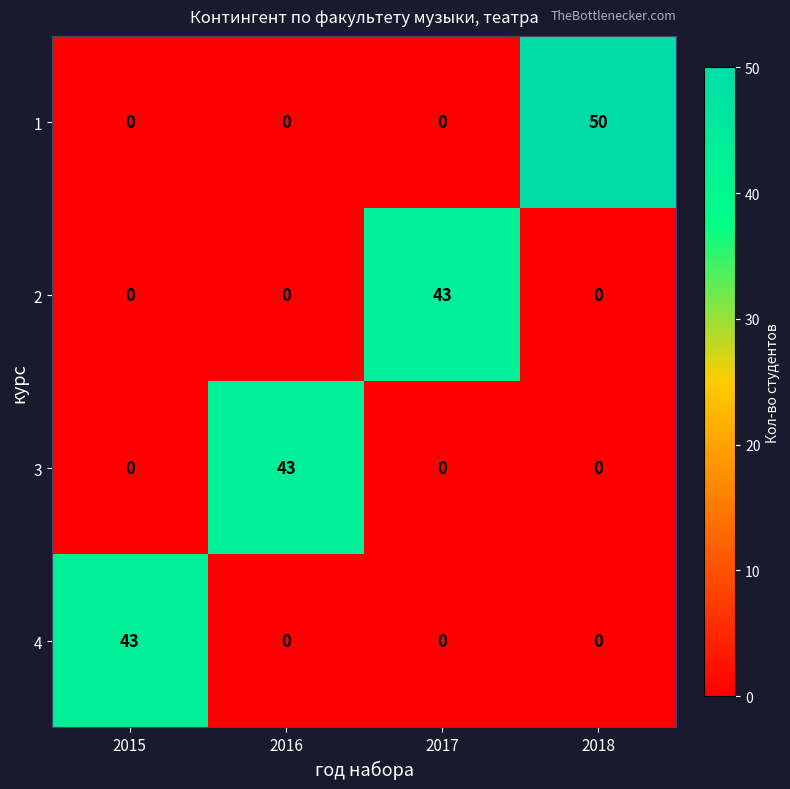

At which category is the sum across all series the highest?

2018